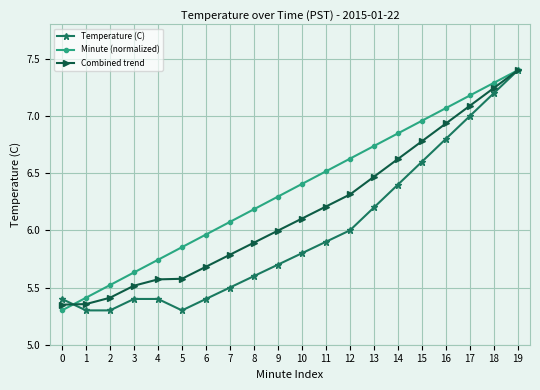

What is the sum of all Minute (normalized) values?

127.0